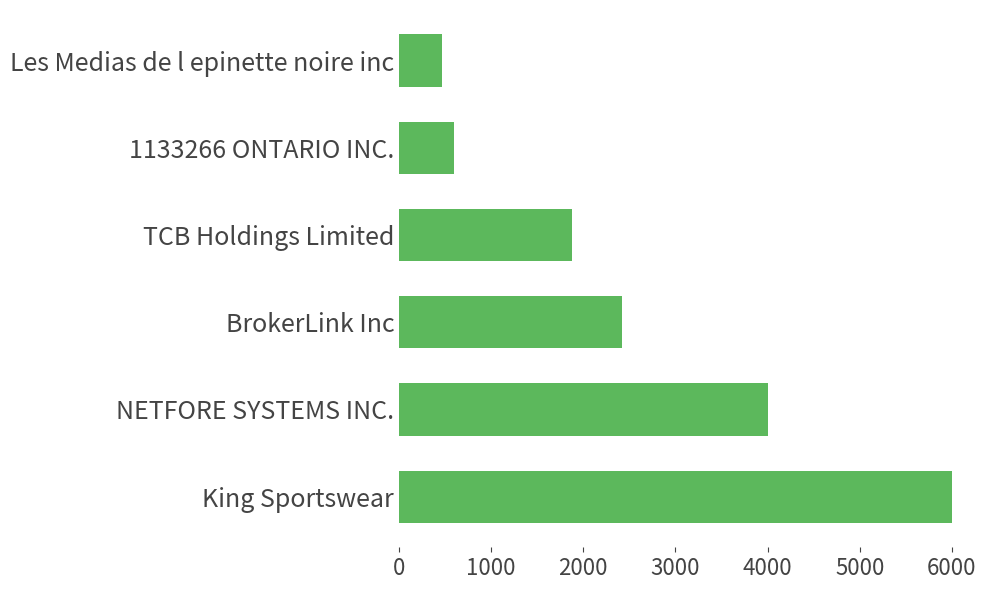

Count the number of categories in the chart.

6